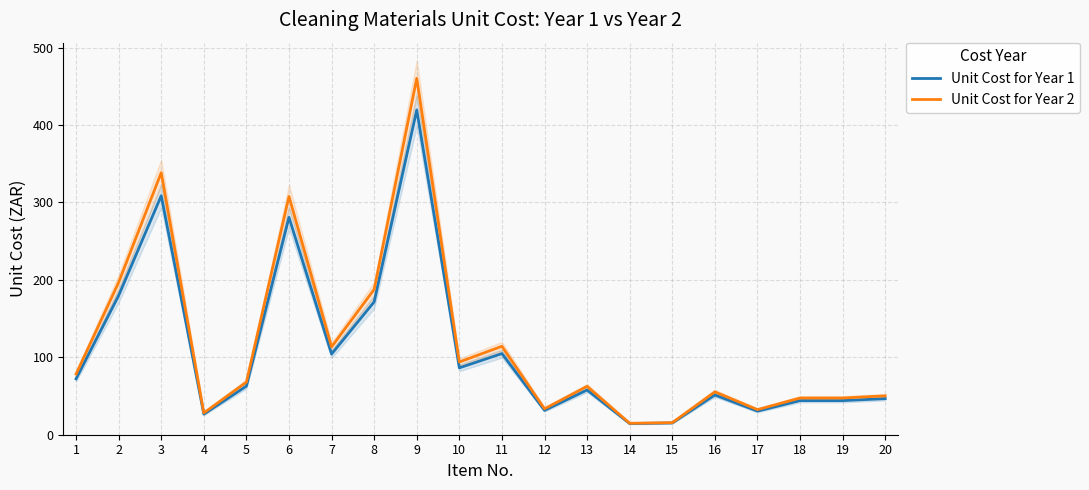

Between 4 and 9, which series saw the biggest shift?

Unit Cost for Year 2